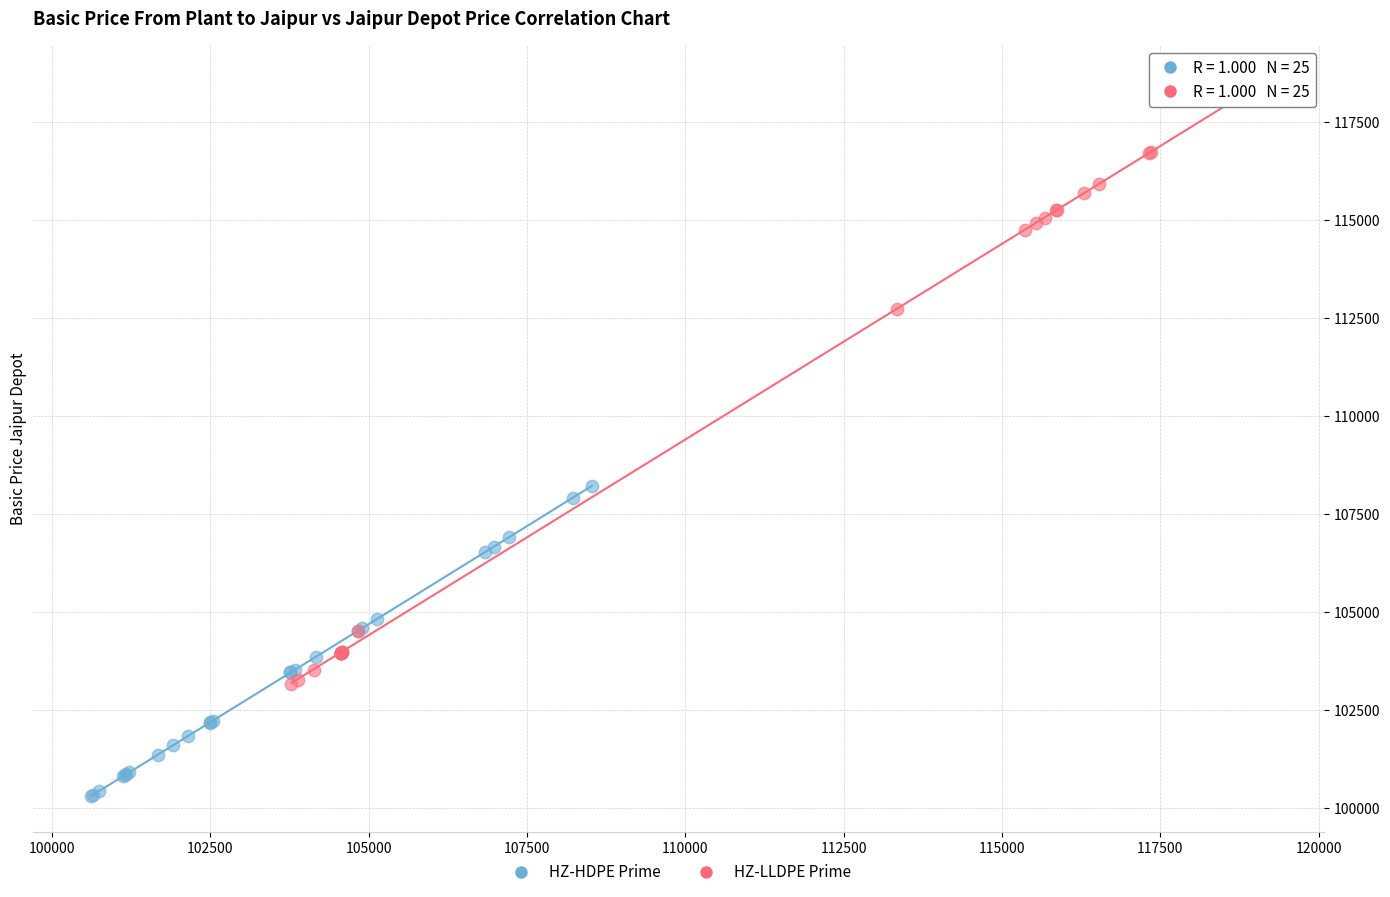

Which series has the largest Y range (max minus min)?

HZ-LLDPE Prime